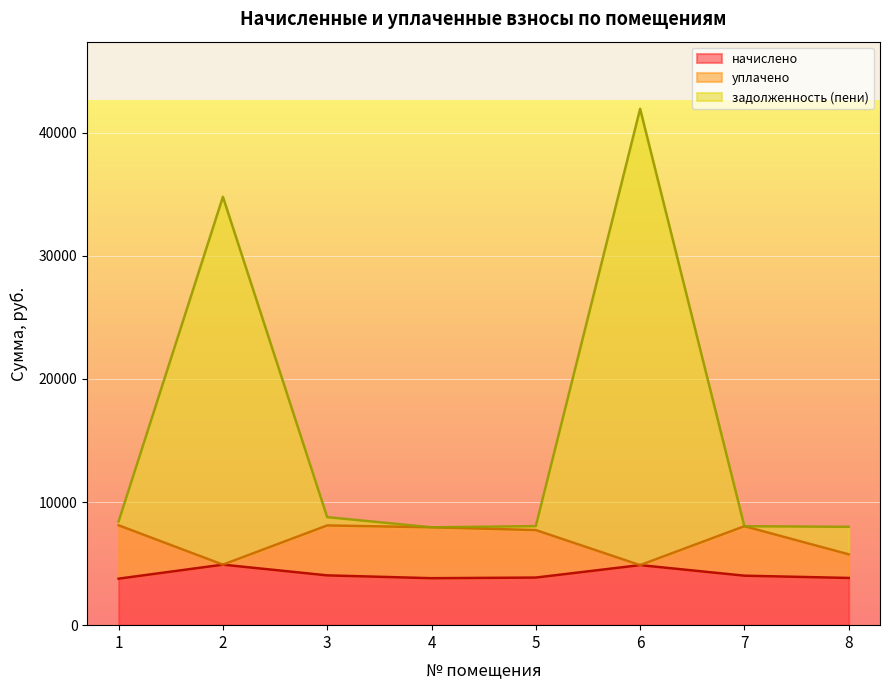

What is the total value across all series at 6?

41950.0